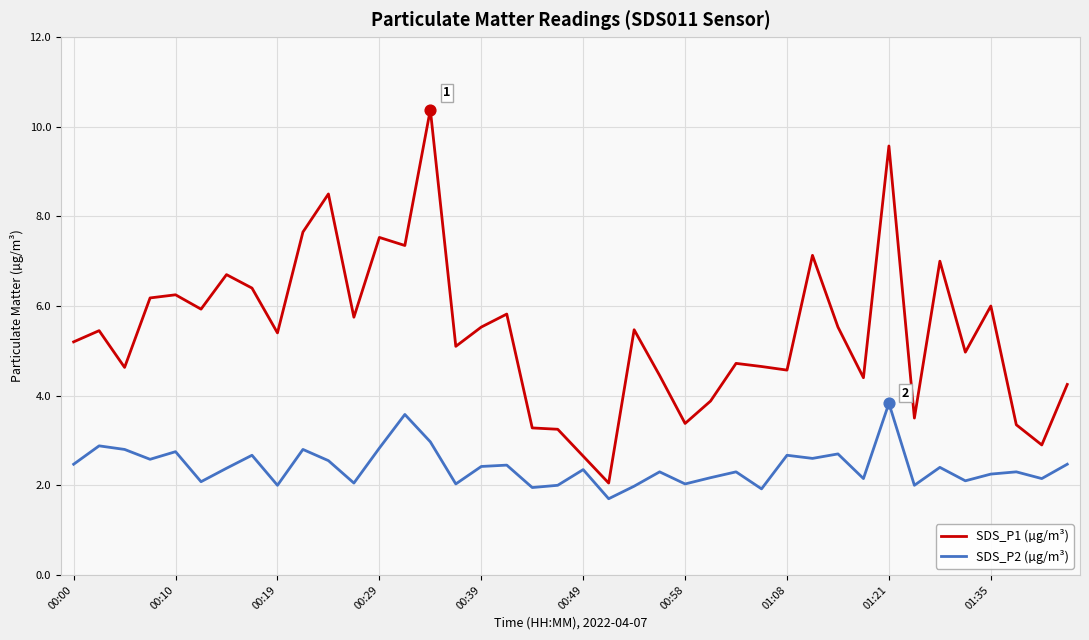

Which series has the largest total across all categories?

SDS_P1 (µg/m³)